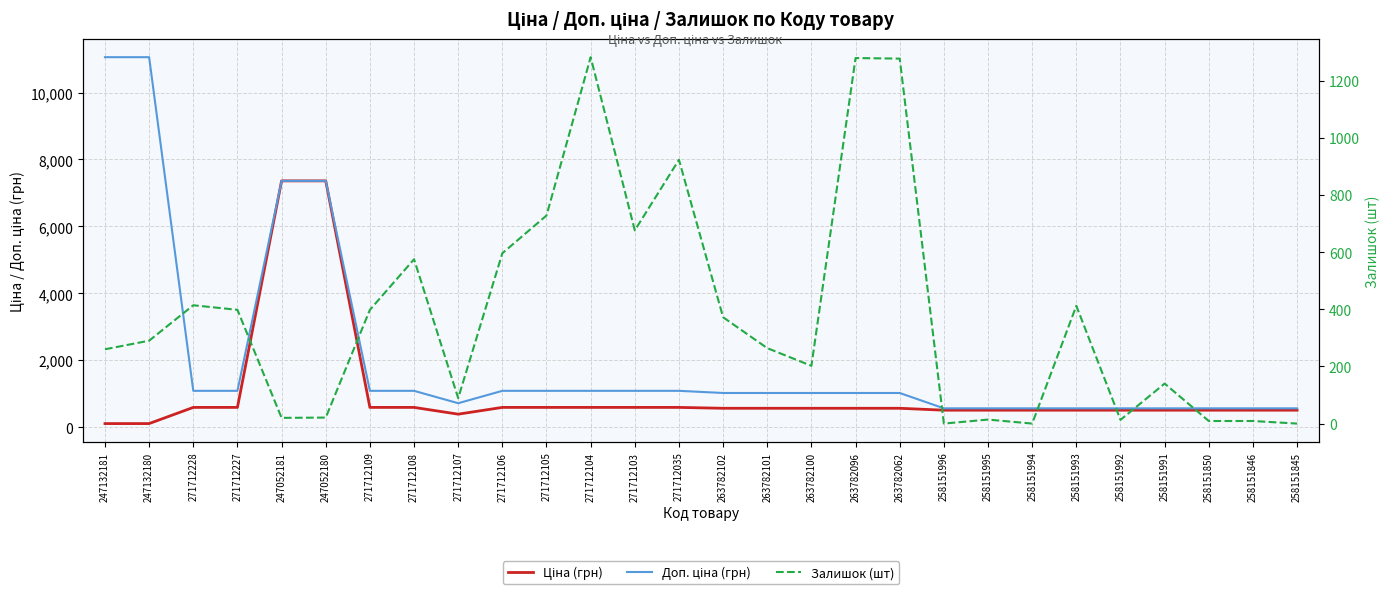

Reading left to right, what are all the values shown in this chart?

Ціна (грн): 110.5	110.5	593.8	593.8	7360.2	7360.2	593.8	593.8	391.9	593.8	593.8	593.8	593.8	593.8	567.7	567.7	567.7	567.7	567.7	510.5	510.5	510.5	510.5	510.5	510.5	510.5	510.5	510.5
Доп. ціна (грн): 11055.0	11055.0	1088.8	1088.8	7360.2	7360.2	1088.8	1088.8	719.0	1088.8	1088.8	1088.8	1088.8	1088.8	1024.5	1024.5	1024.5	1024.5	1024.5	566.0	566.0	566.0	566.0	566.0	566.0	566.0	566.0	566.0
Залишок (шт): 260.0	290.0	414.0	398.0	20.0	21.0	398.0	575.0	89.0	596.0	728.0	1282.0	676.0	923.0	372.0	264.0	202.0	1279.0	1277.0	0.0	14.0	0.0	412.0	13.0	140.0	9.0	9.0	0.0